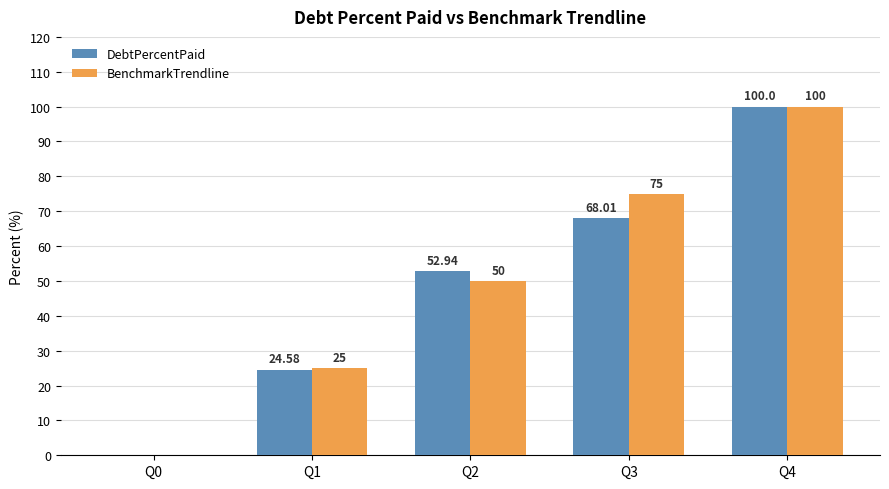

Is the value of BenchmarkTrendline at Q1 greater than the value of DebtPercentPaid at Q0?

Yes